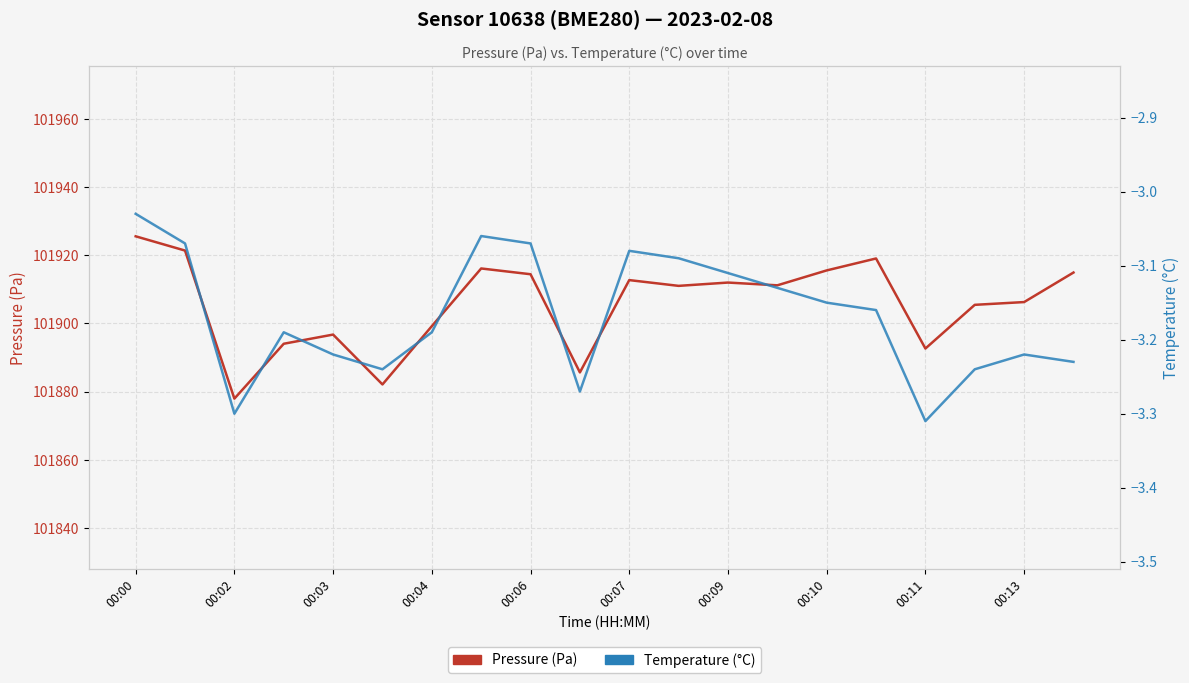

What is the sum of the Temperature (°C) values at 11 and 15?

-6.2